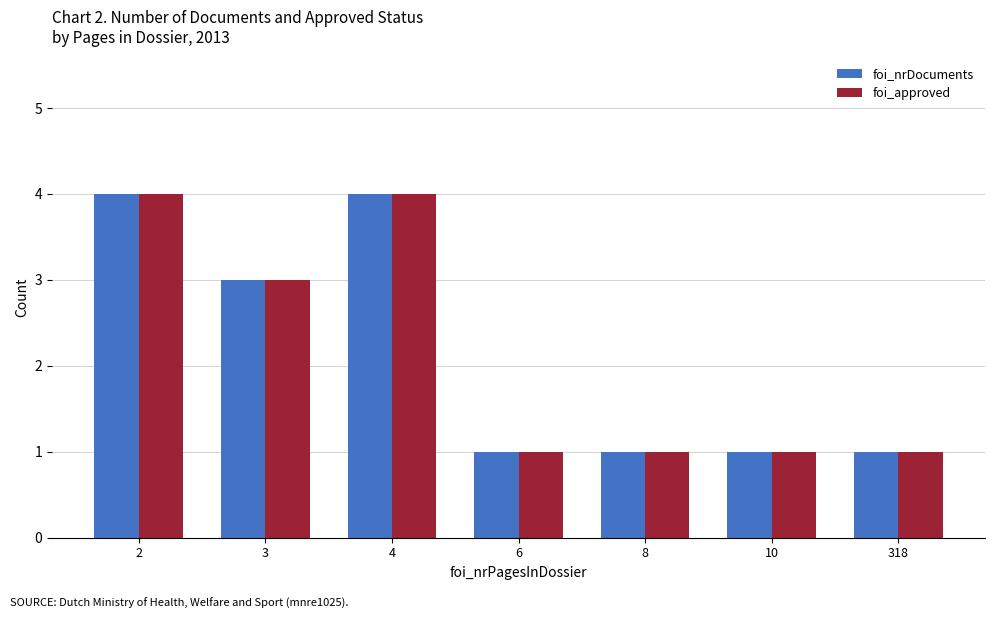

What is the highest value of the foi_nrDocuments series?

4